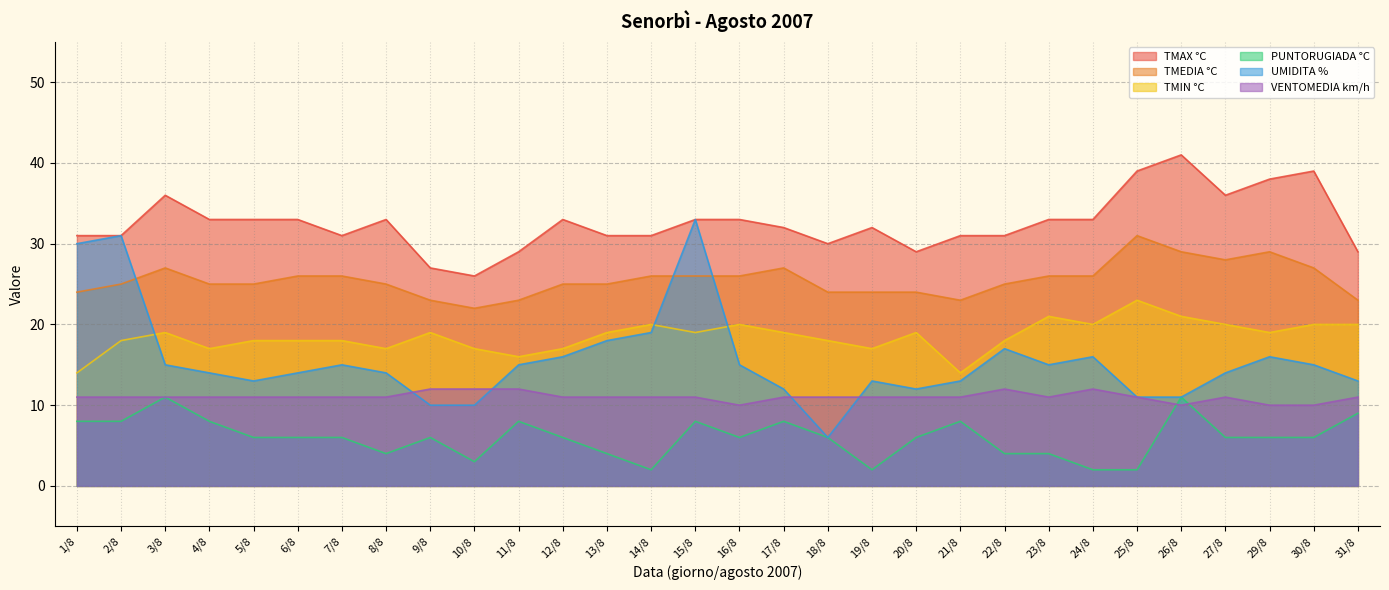

True or false: TMAX °C and TMIN °C intersect in this chart.

False